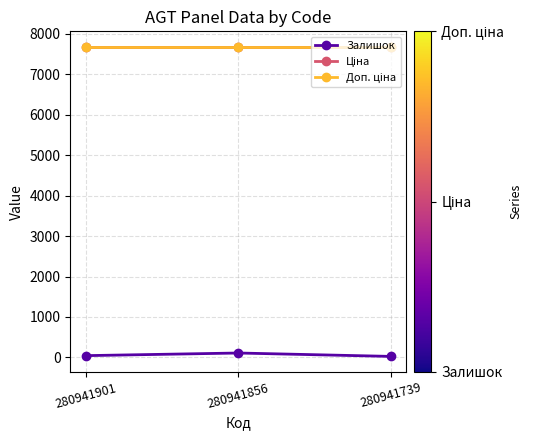

What is the minimum value shown in the chart?

25.0